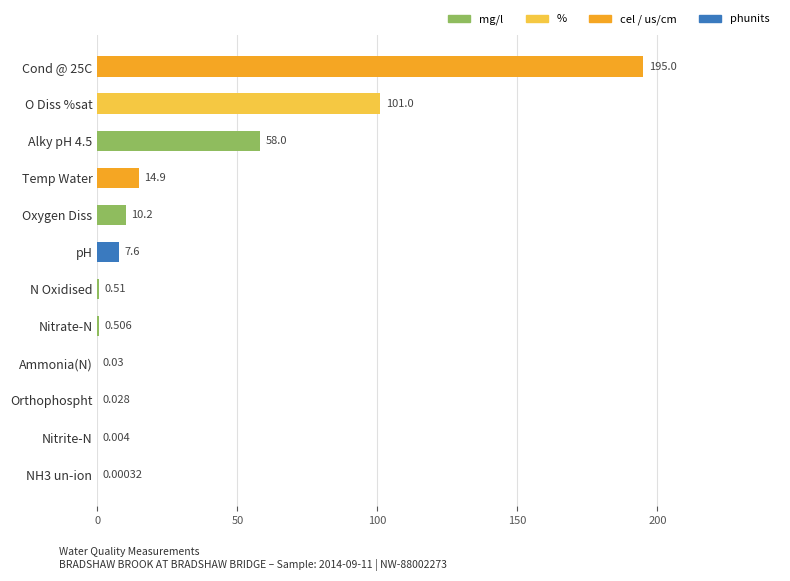

At which label is the value closest to 97?

O Diss %sat